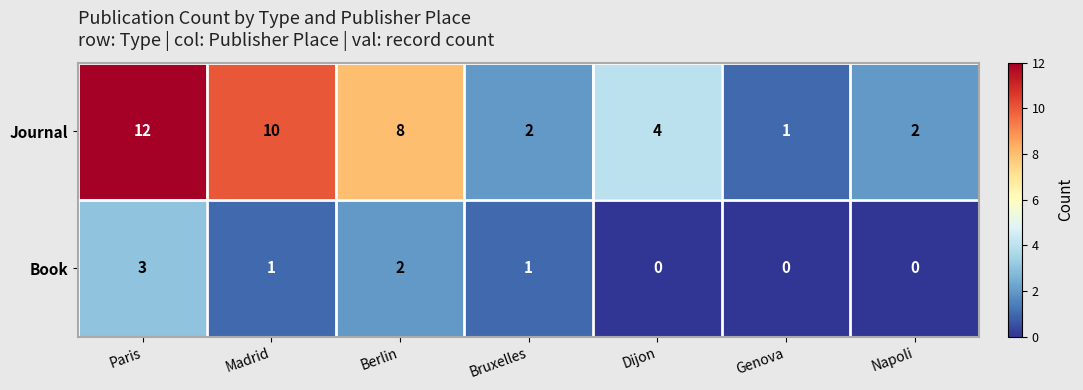

At which label does Book reach its peak?

Paris